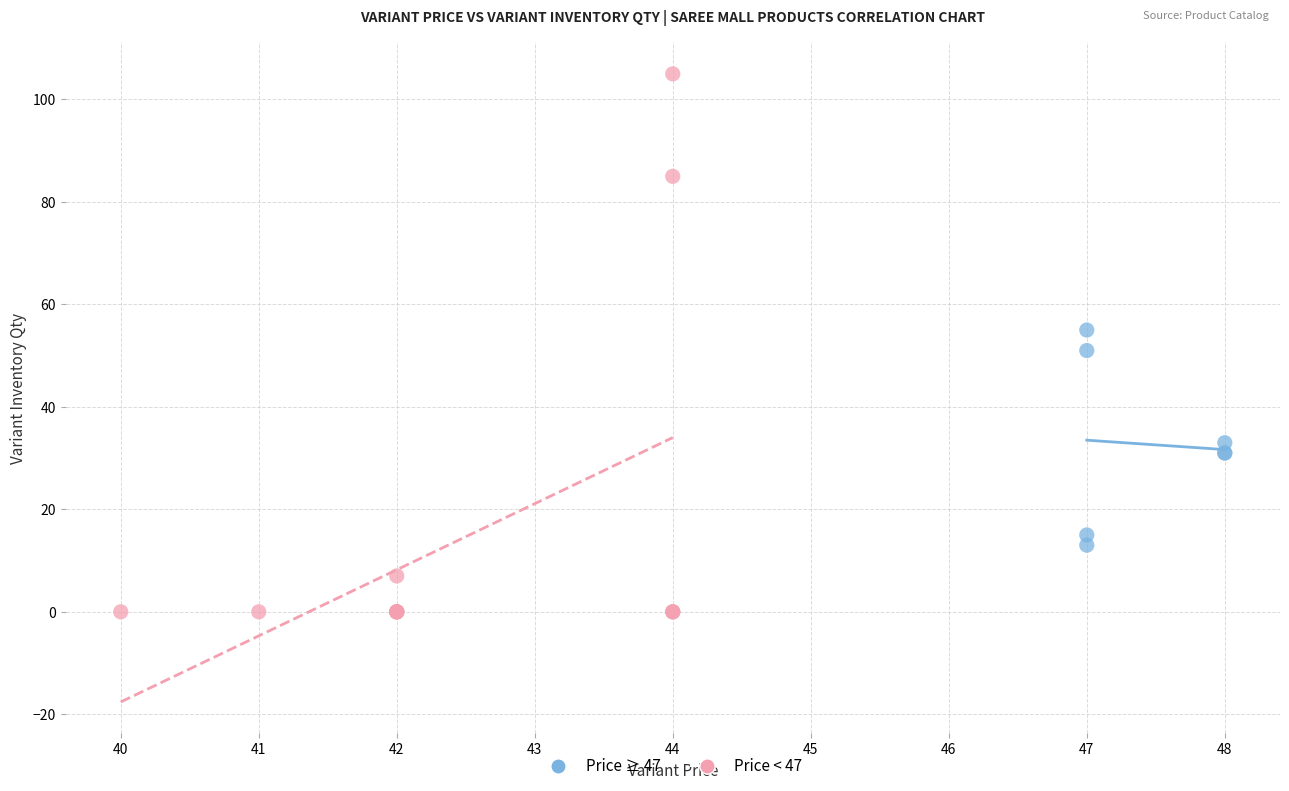

What are all the series names shown in the legend?

Price ≥ 47, Price < 47